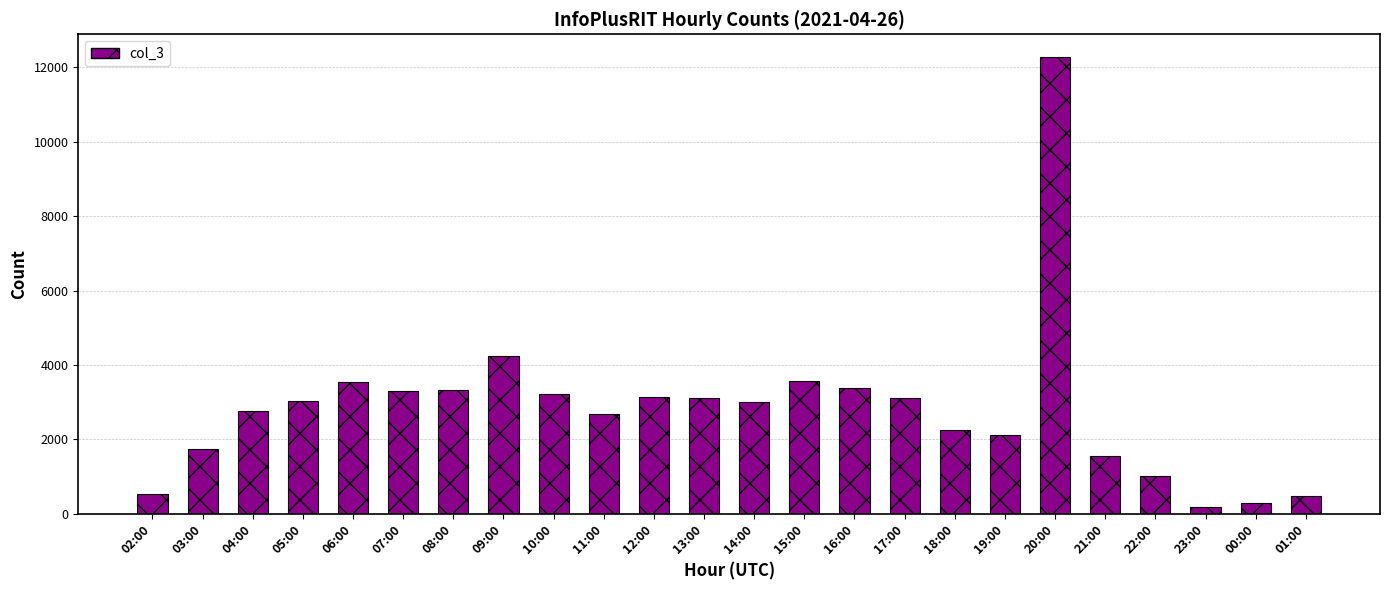

What is the difference between the maximum and minimum values?

12099